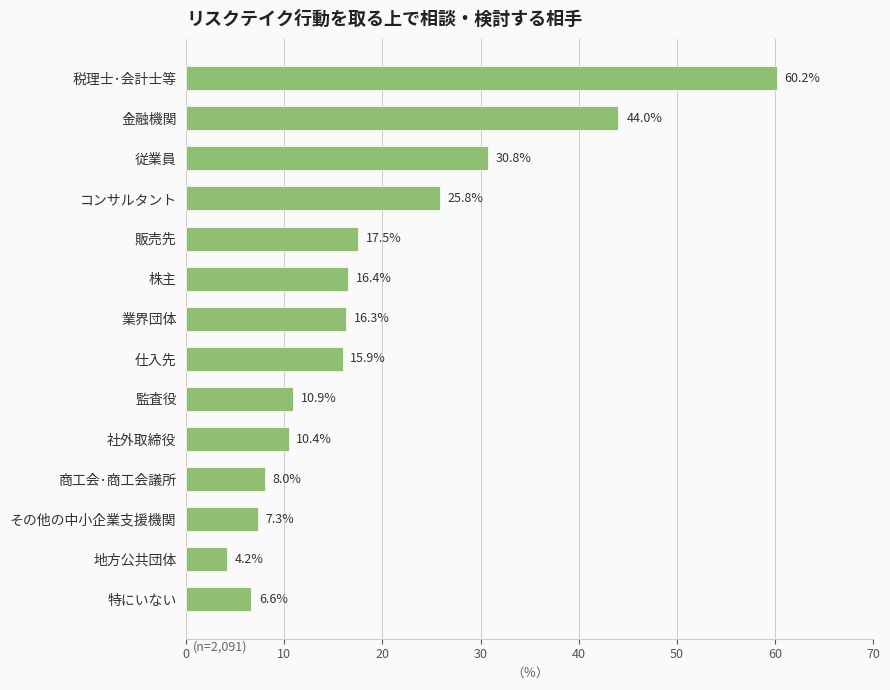

Count the number of categories in the chart.

14